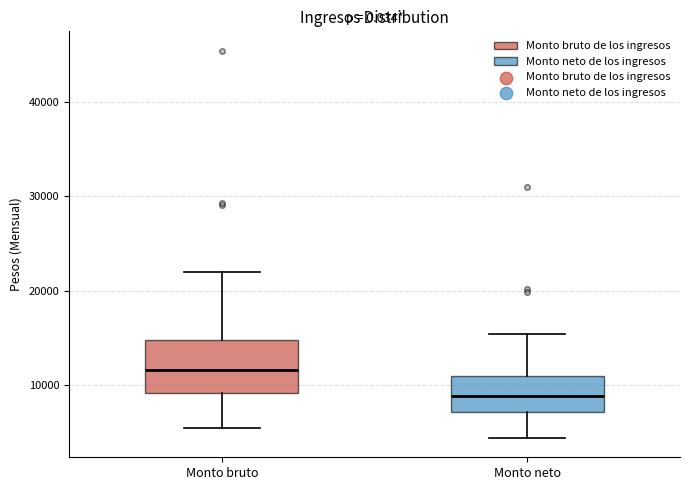

Reading left to right, read every box against the y-axis: the position of its median line, the range the box covers, and the ends of its whiskers. The values are not printed on the chart, so give them approximately, as read against the axis.

Monto bruto: median 12000, box 9000 to 15000, whiskers 5000 to 22000
Monto neto: median 9000, box 7000 to 11000, whiskers 4000 to 15000